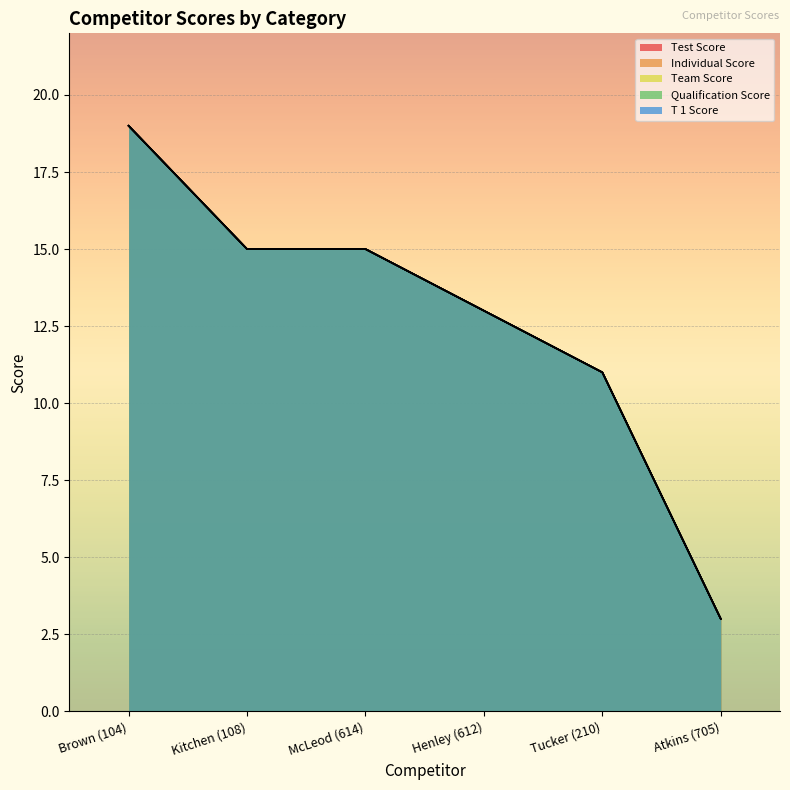

List the labels in order of Qualification Score value, smallest first.

Atkins (705), Tucker (210), Henley (612), Kitchen (108), McLeod (614), Brown (104)